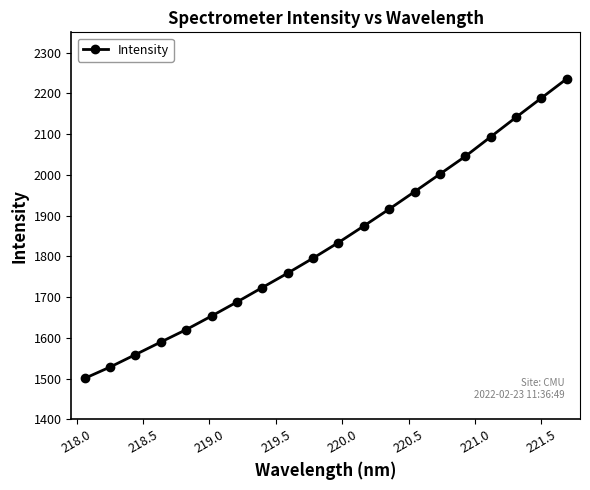

What is the minimum value shown in the chart?

1500.3